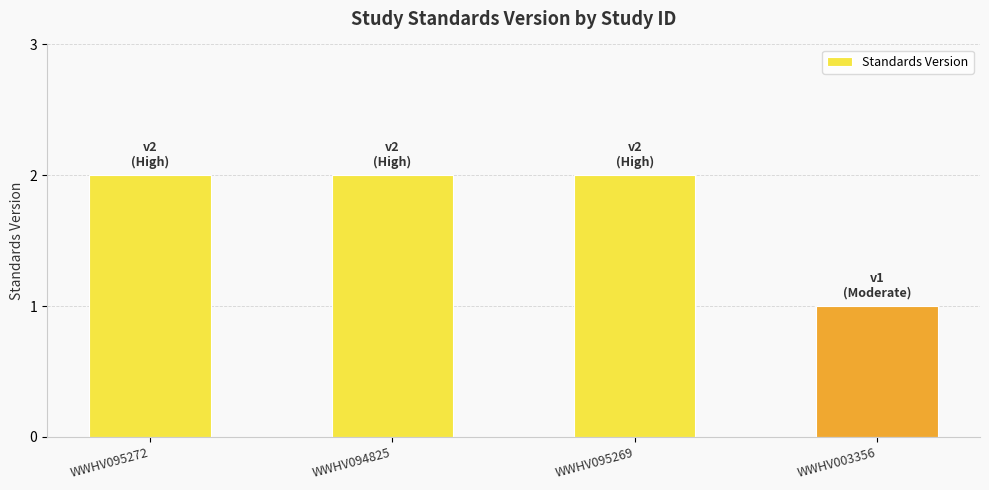

At which category does the chart reach its minimum across all series?

WWHV003356